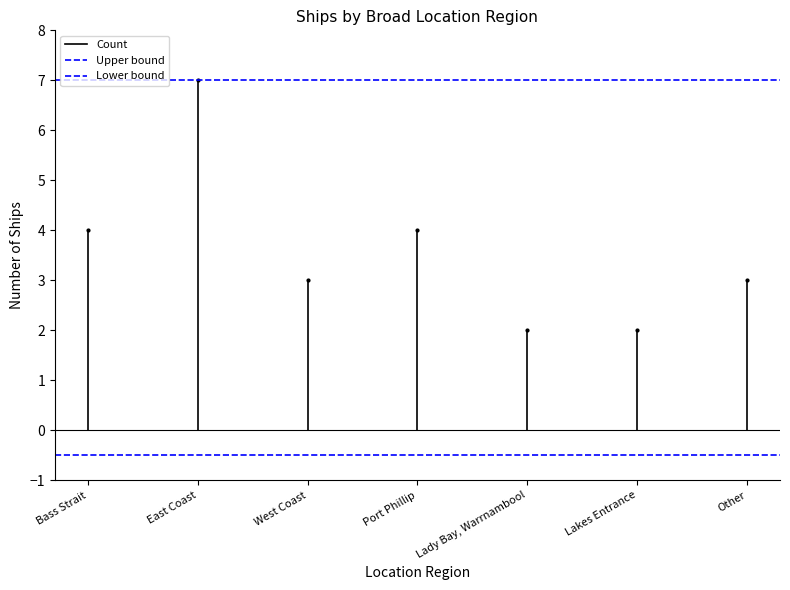

What is the highest value of the Upper bound series?

7.0